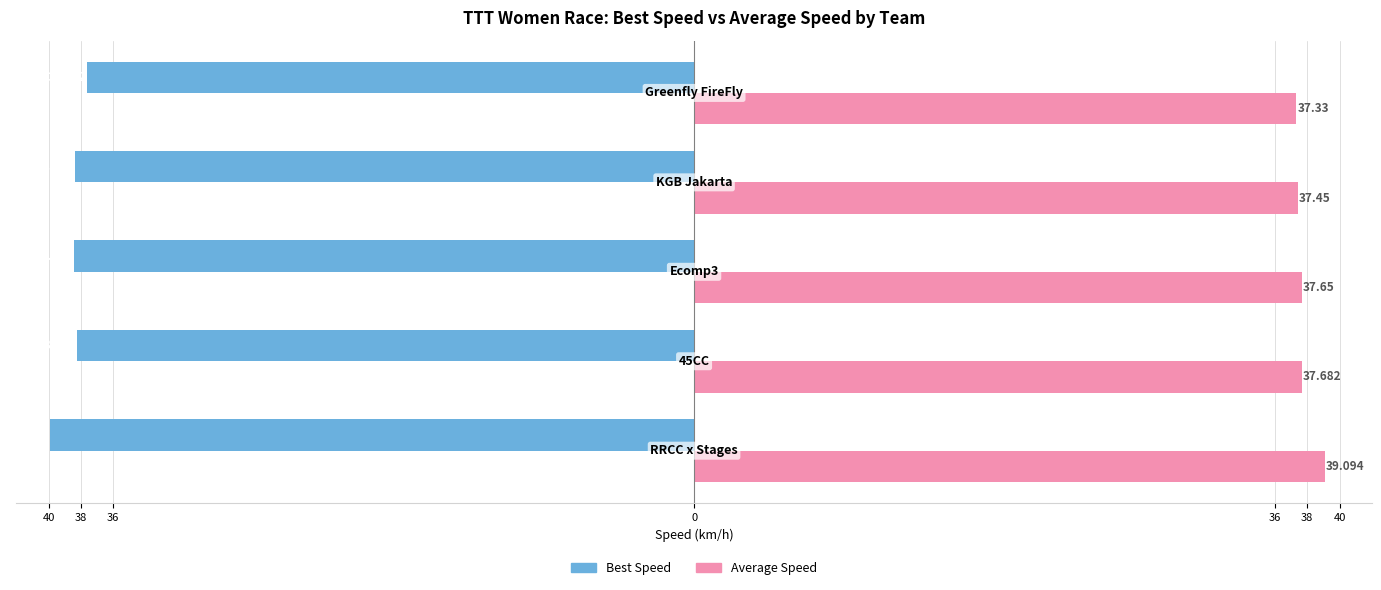

What is the label of the 1st bar from the right?

36